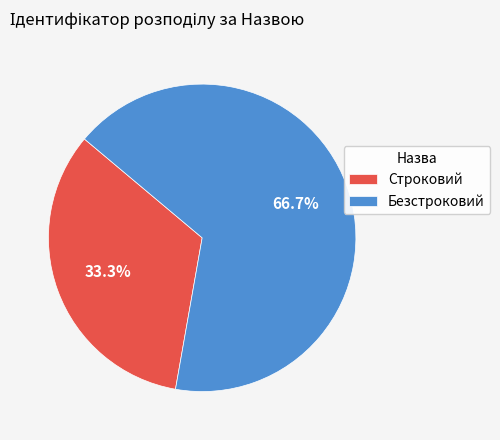

To the nearest percent, what percentage of the pie is Безстроковий?

67%